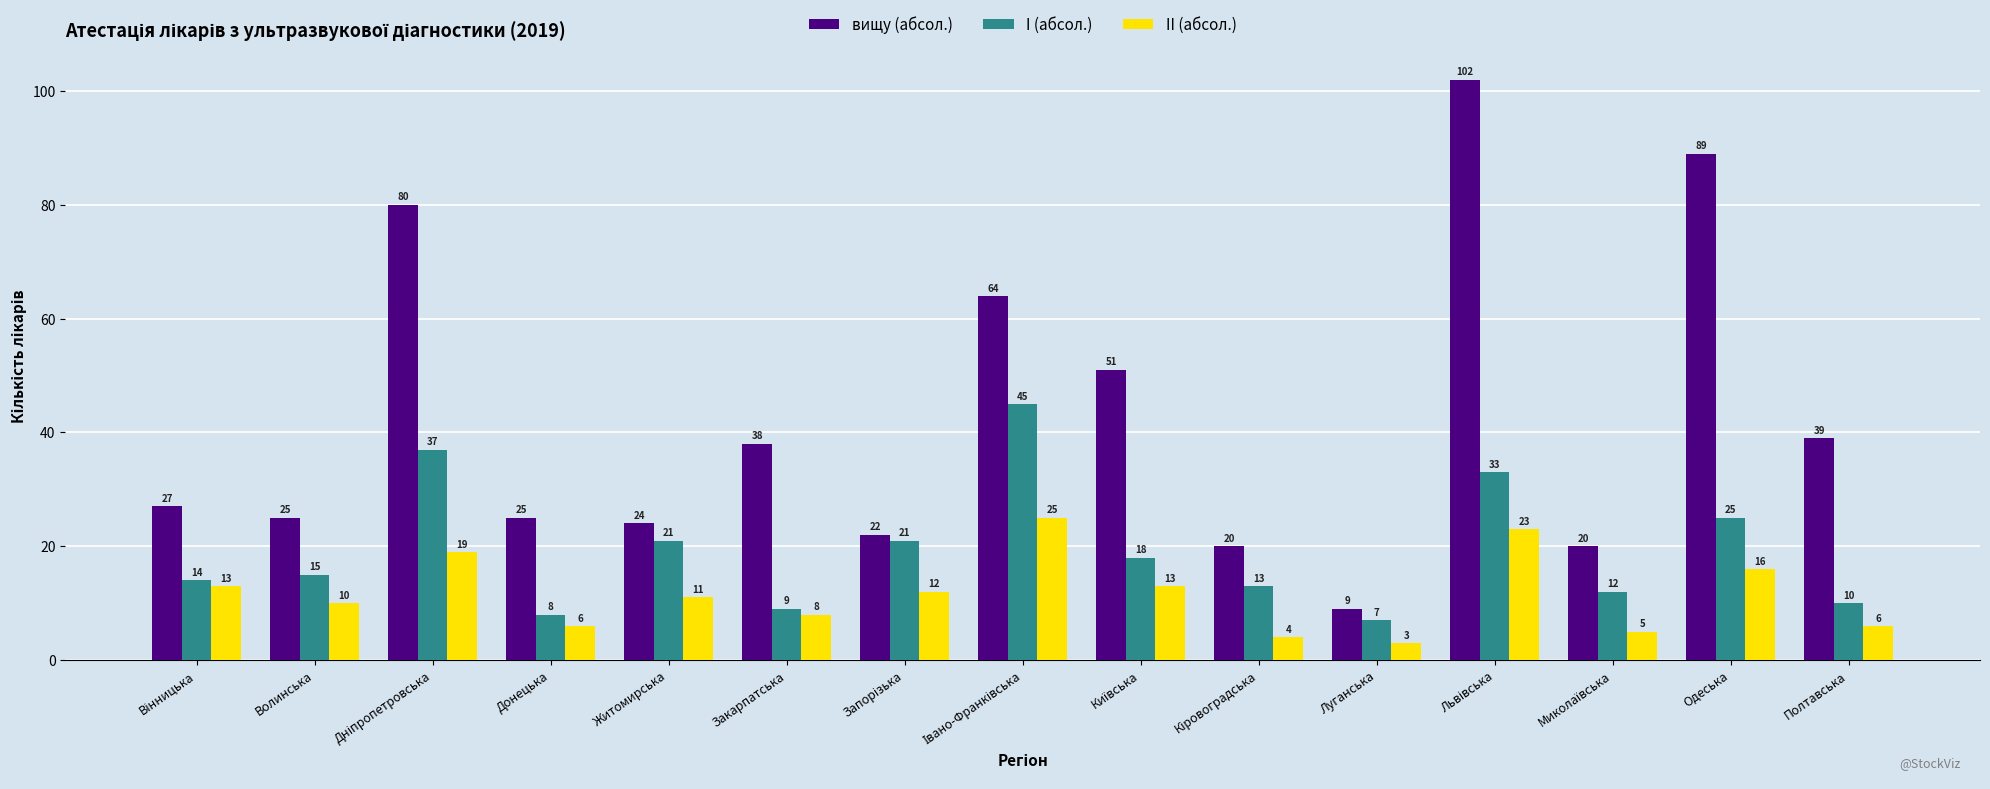

What is the spread (max minus min) of values at Донецька?

19